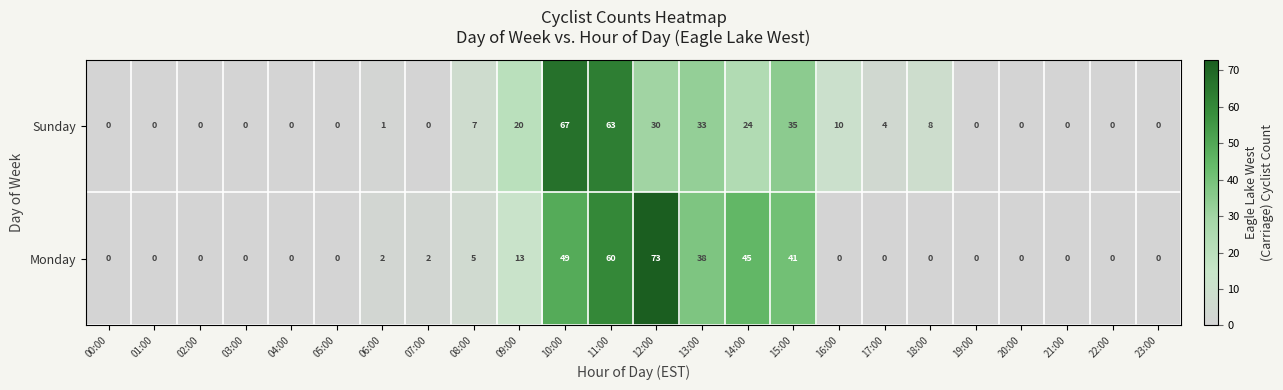

Which series changed the most between 04:00 and 11:00?

Sunday